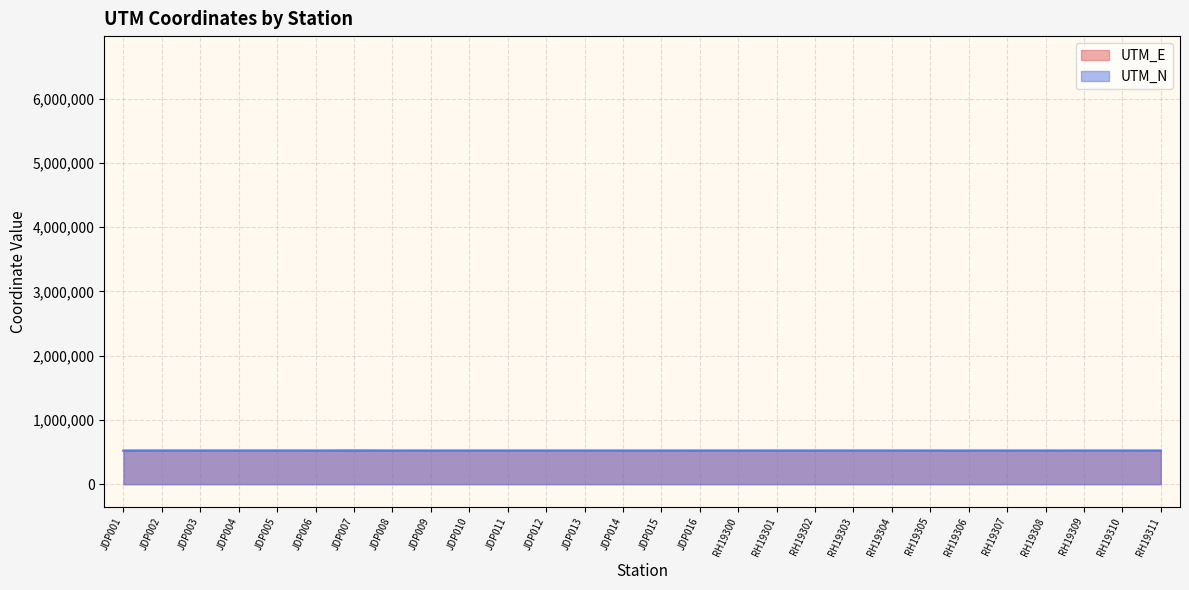

What is the approximate value of UTM_E at JDP011?

521193.0